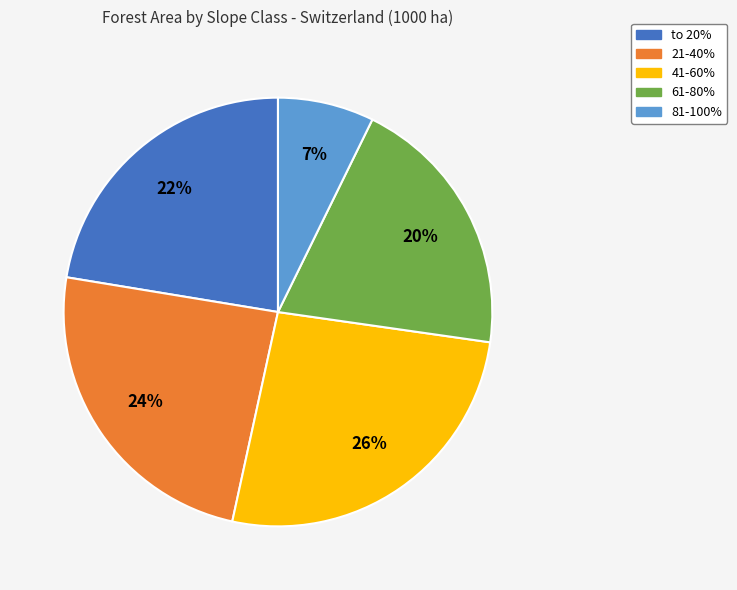

To the nearest percent, what is the difference between the largest and smallest slice percentages?

19%